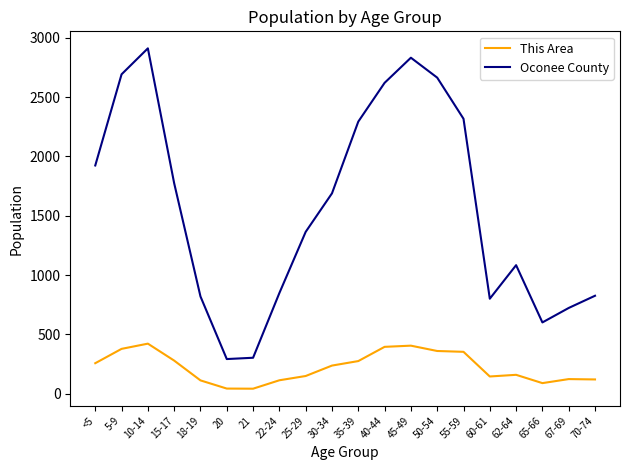

Does the chart display data point markers on the line(s)?

No